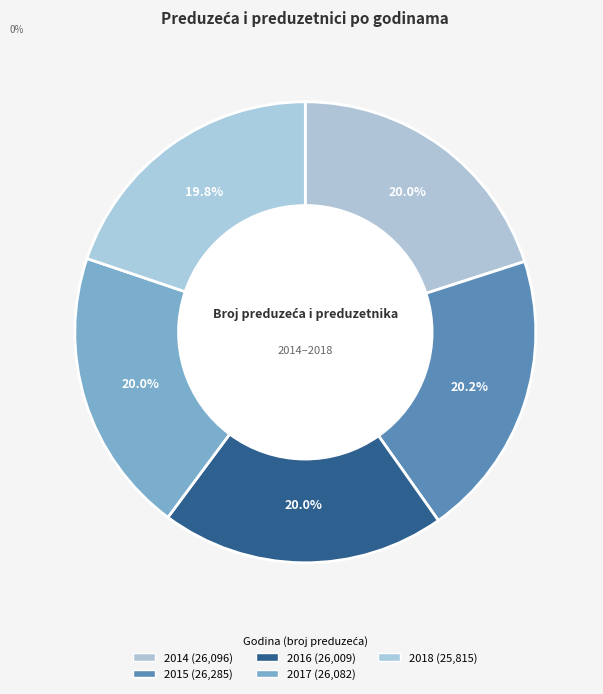

How many segments does this pie chart have?

5